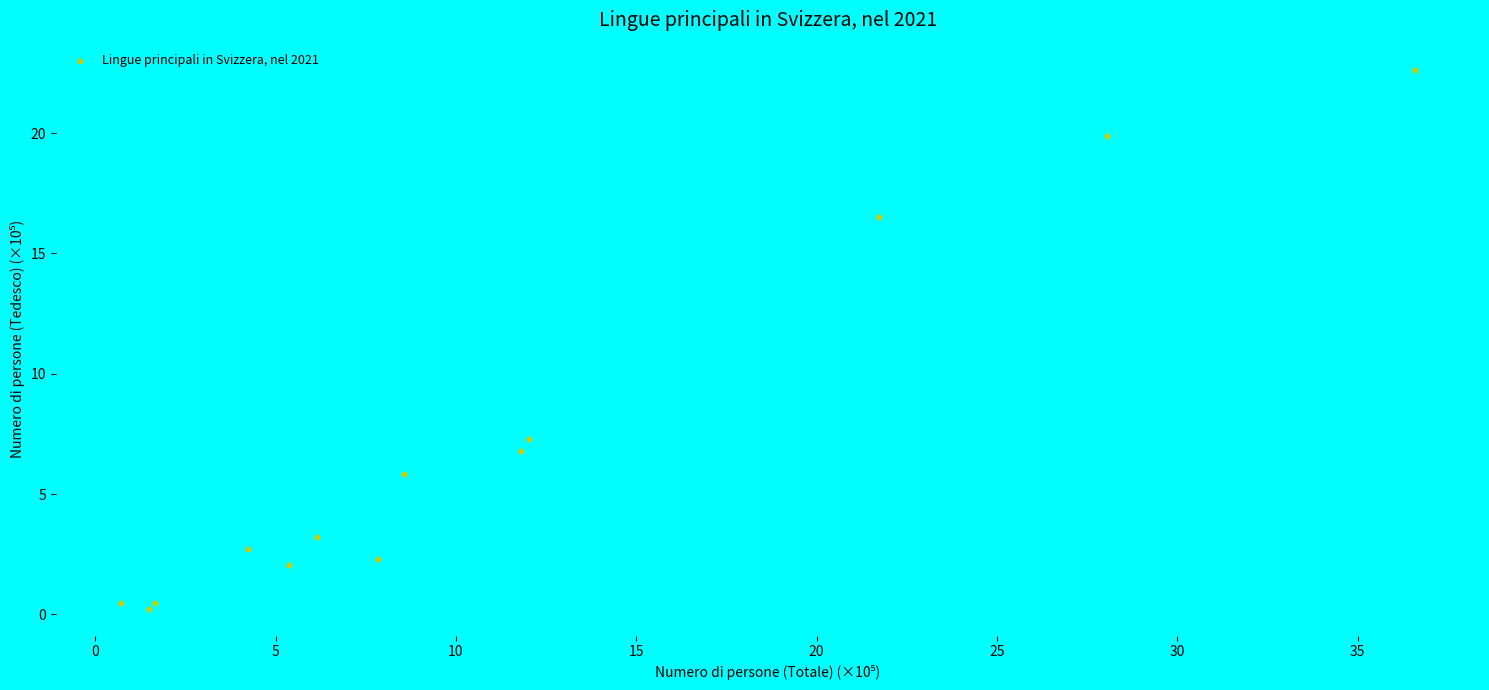

What Y value in the scatter plot is closest to 11?

7.3